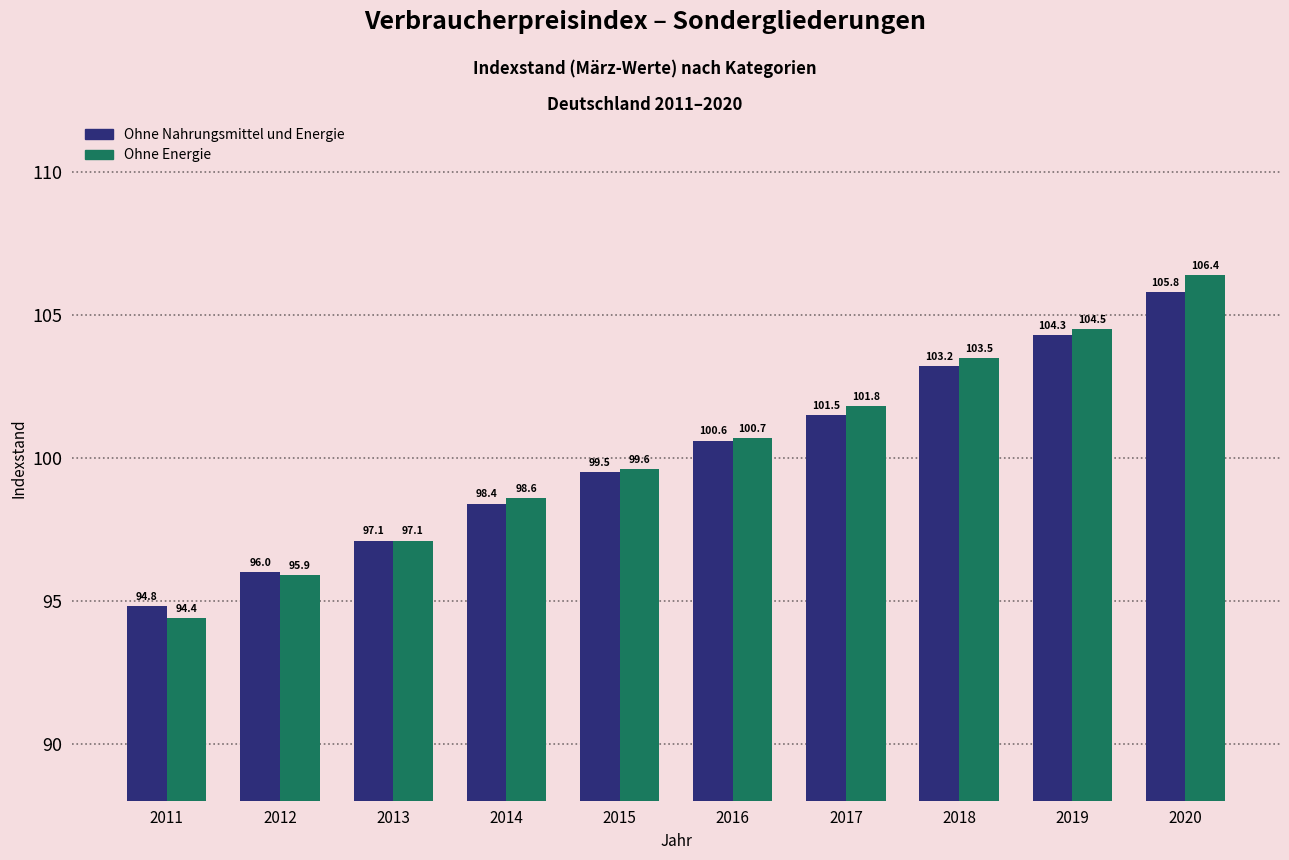

What is the difference between the highest and lowest values at 2018?

0.3